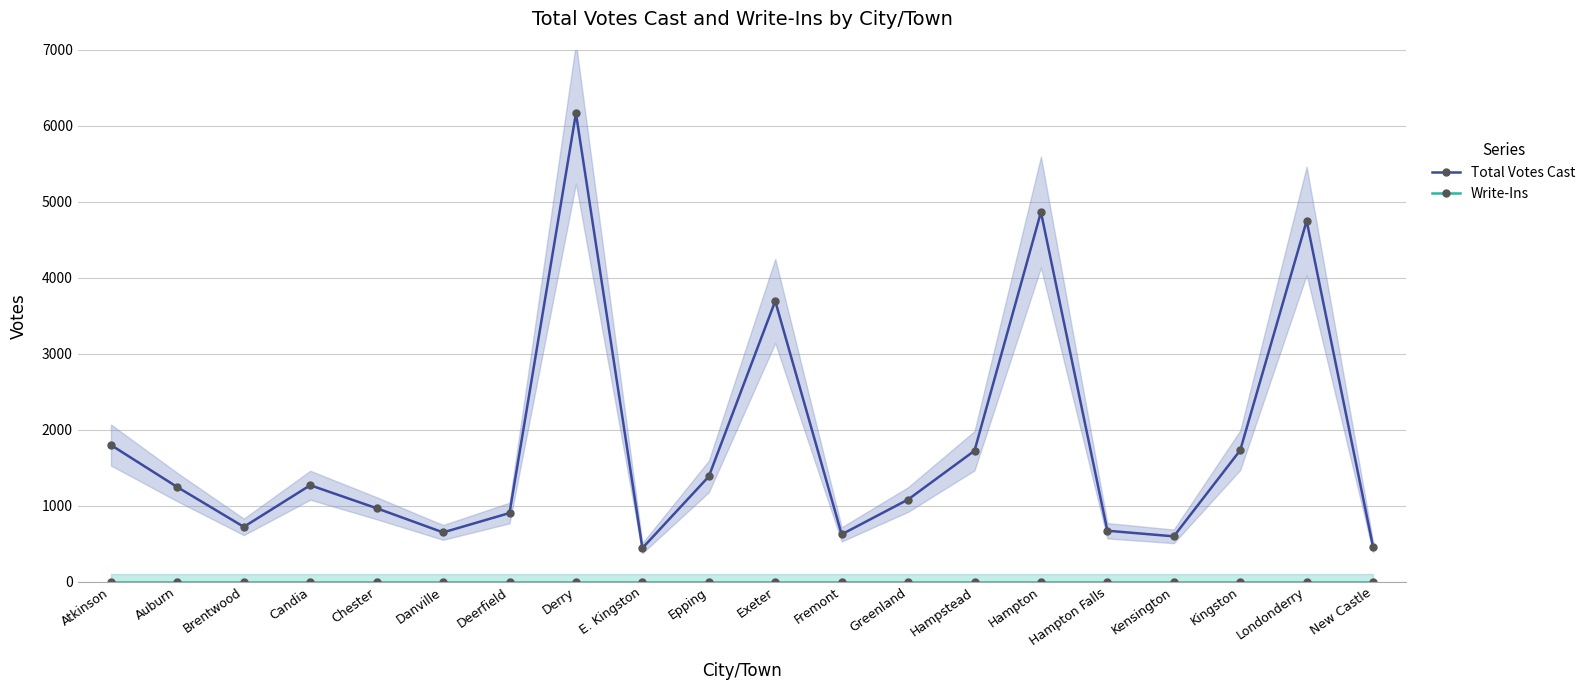

Which series has the largest range (max minus min)?

Total Votes Cast